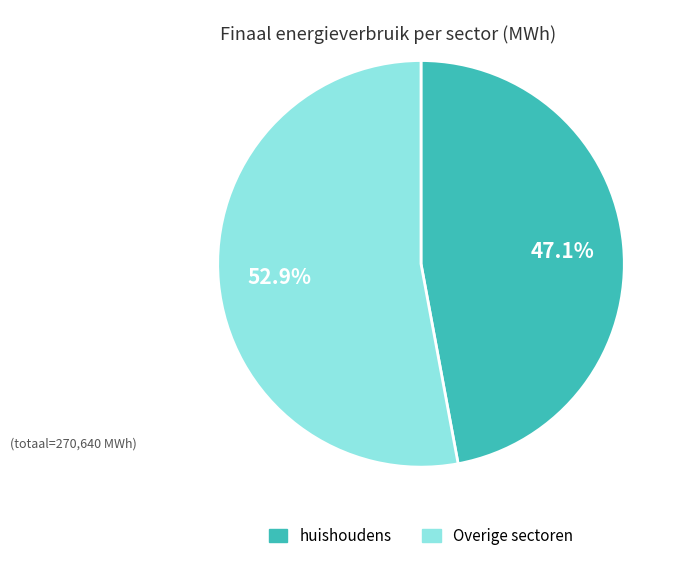

Is there a majority slice in this chart?

Yes